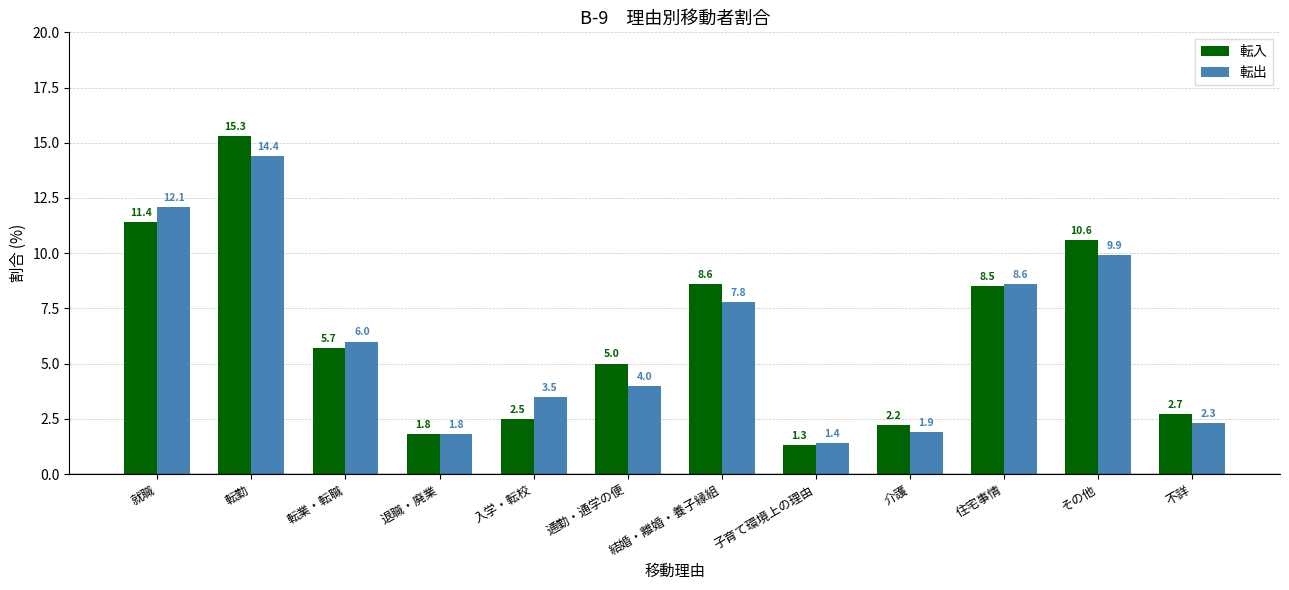

Is the value of 転出 at 転業・転職 greater than the value of 転入 at 転業・転職?

Yes